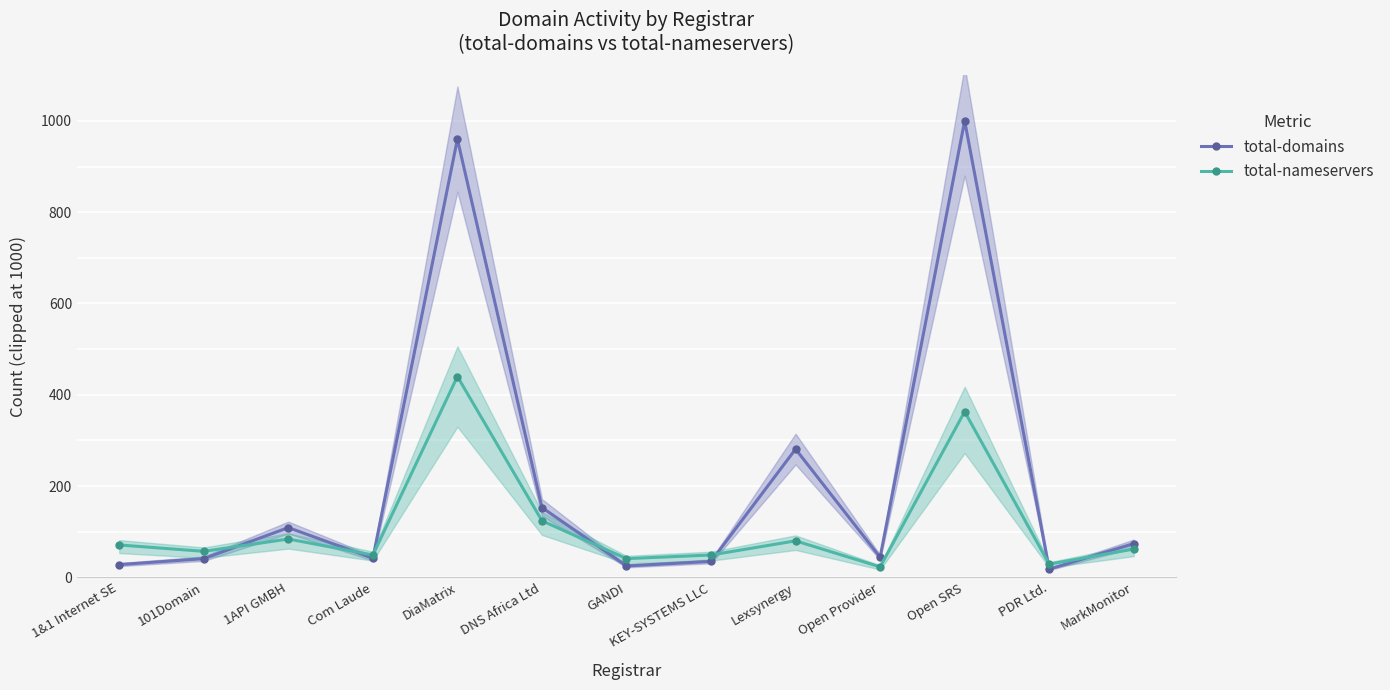

List the series in order of their peak value, highest first.

total-domains, total-nameservers